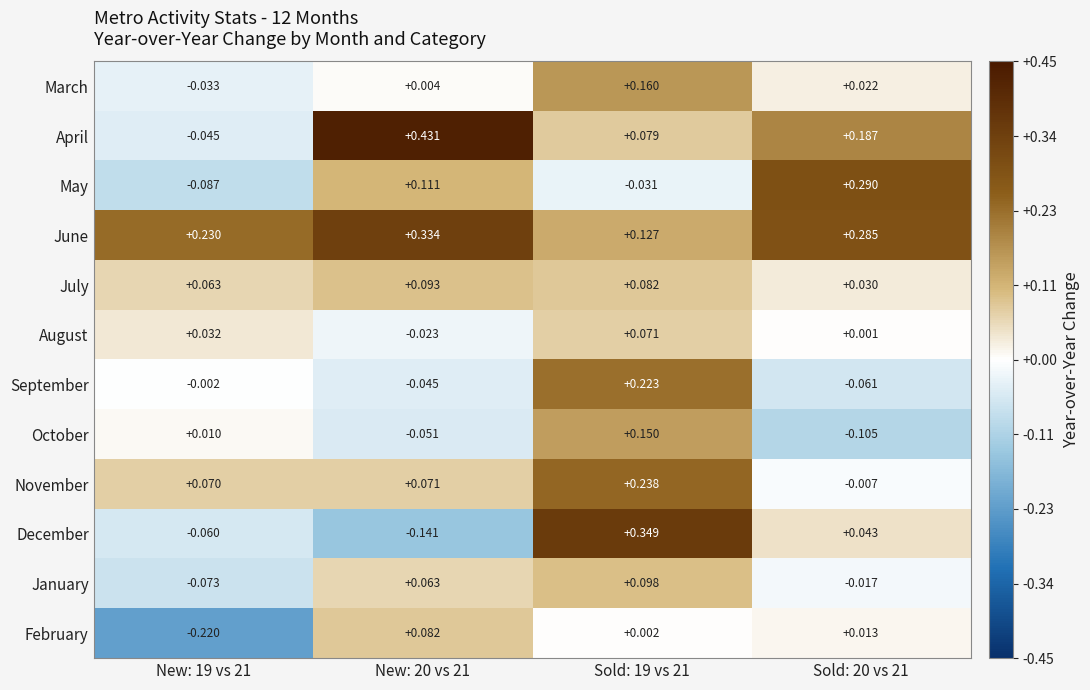

Which series has the widest spread of values?

December